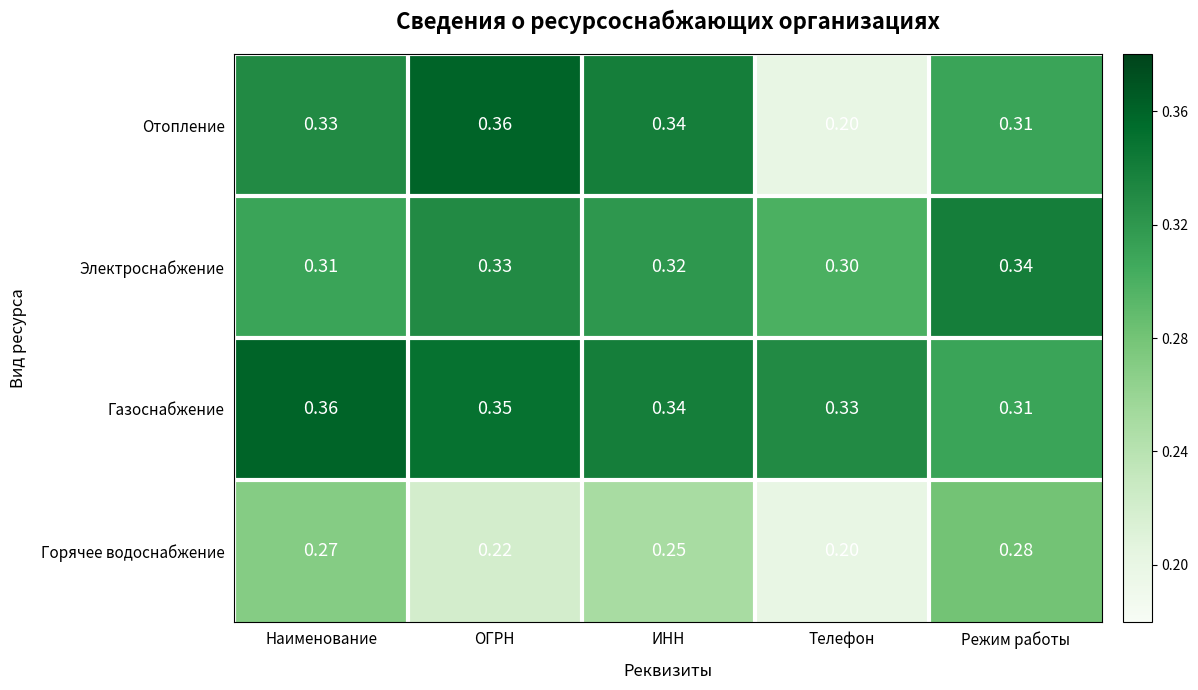

Which category has the highest value in the Электроснабжение series?

Режим работы